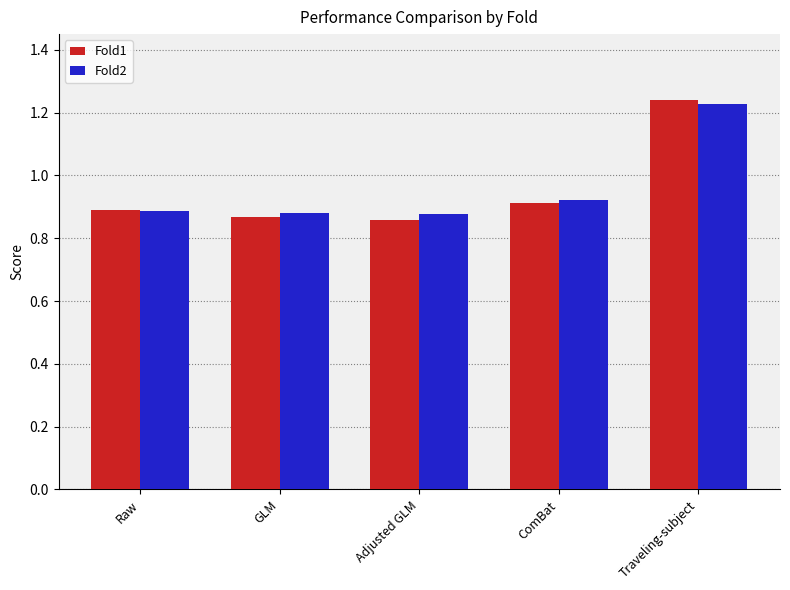

Which series has the largest range (max minus min)?

Fold1